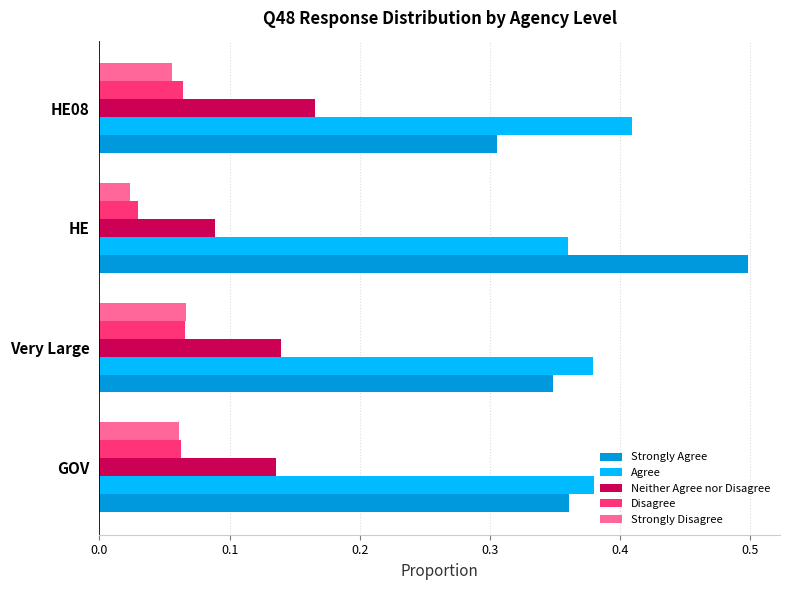

Which category has the highest value in the Strongly Agree series?

HE